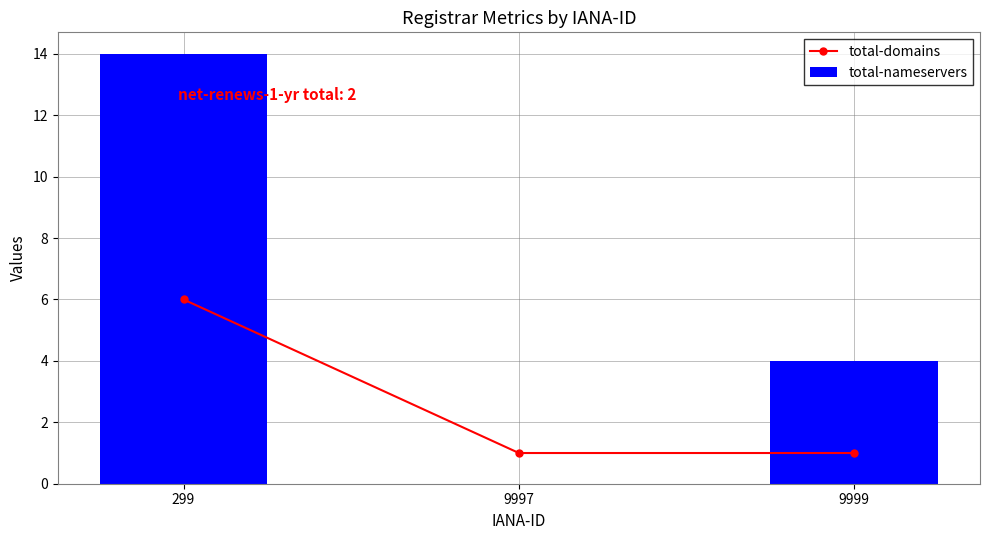

Reading left to right, list all the values displayed in this chart.

total-domains: 6	1	1
total-nameservers: 14	0	4